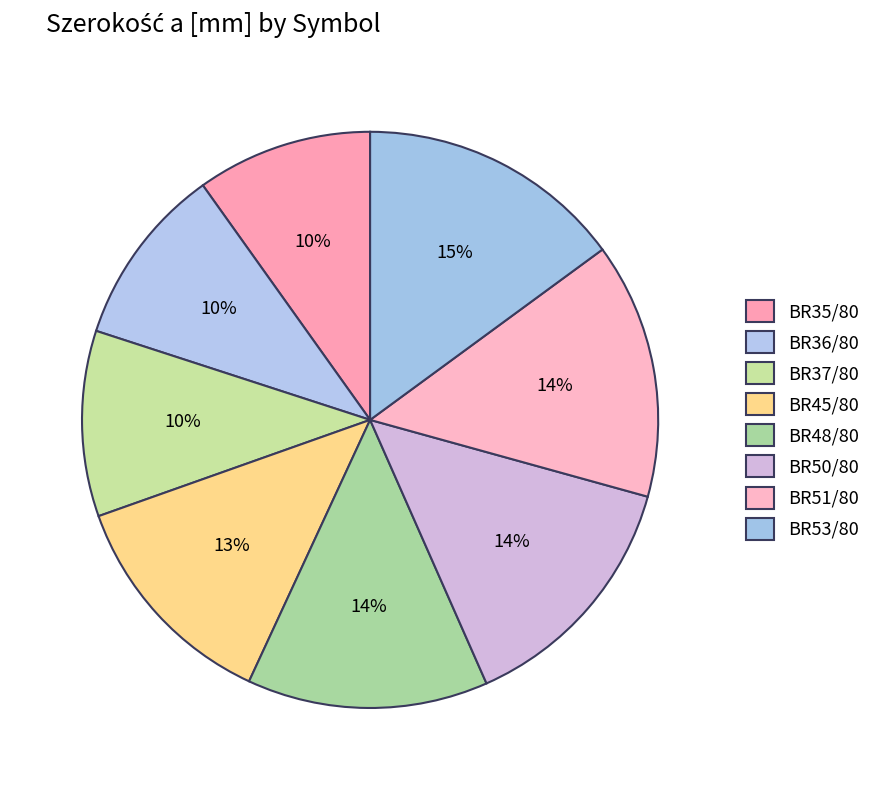

Rank the categories by value from lowest to highest.

BR35/80, BR36/80, BR37/80, BR45/80, BR48/80, BR50/80, BR51/80, BR53/80